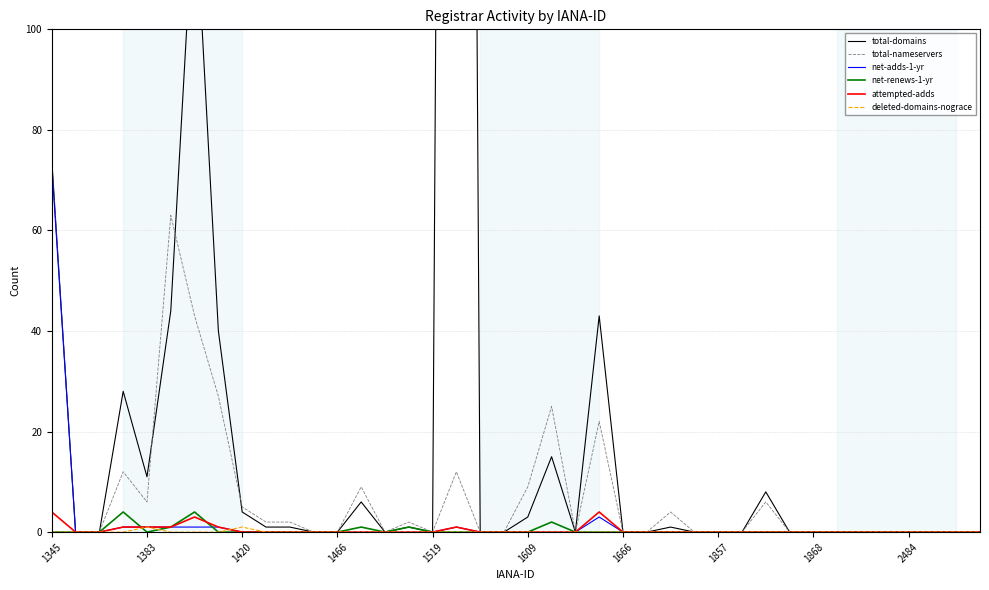

At which label does total-nameservers reach its peak?

1345